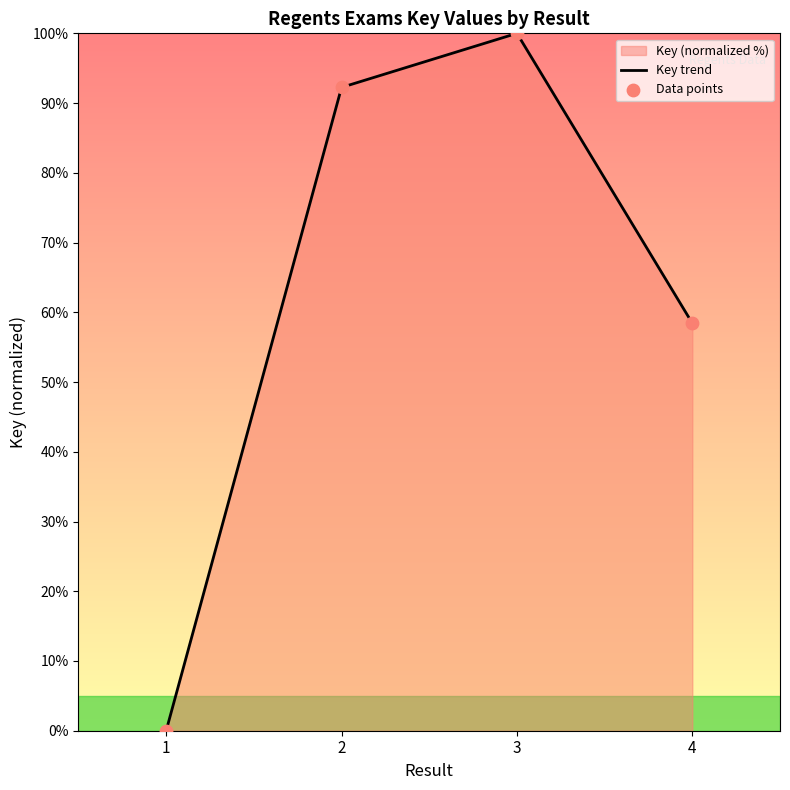

At which category is the sum across all series the highest?

3